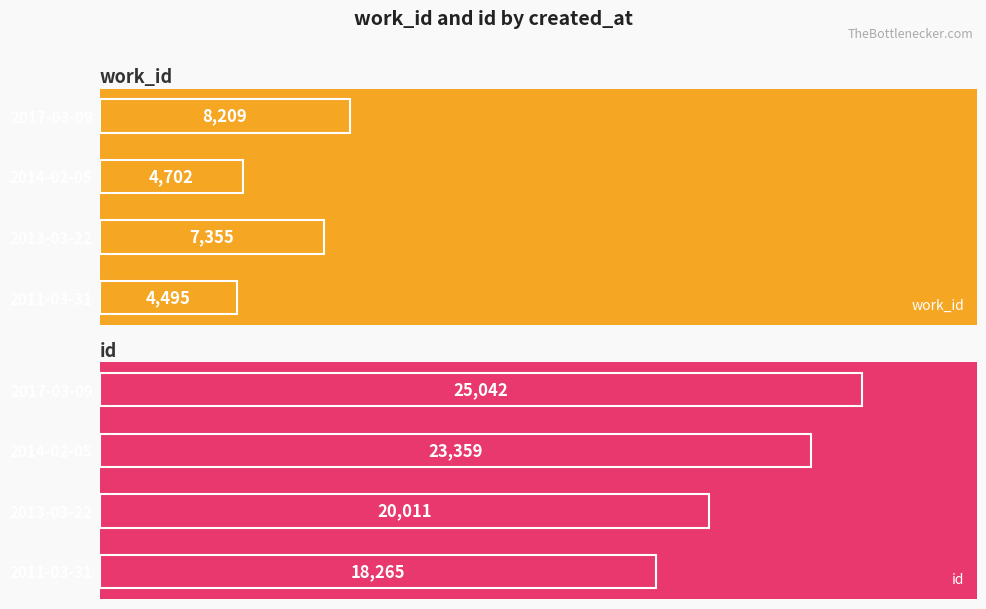

How many bars are there in total?

8